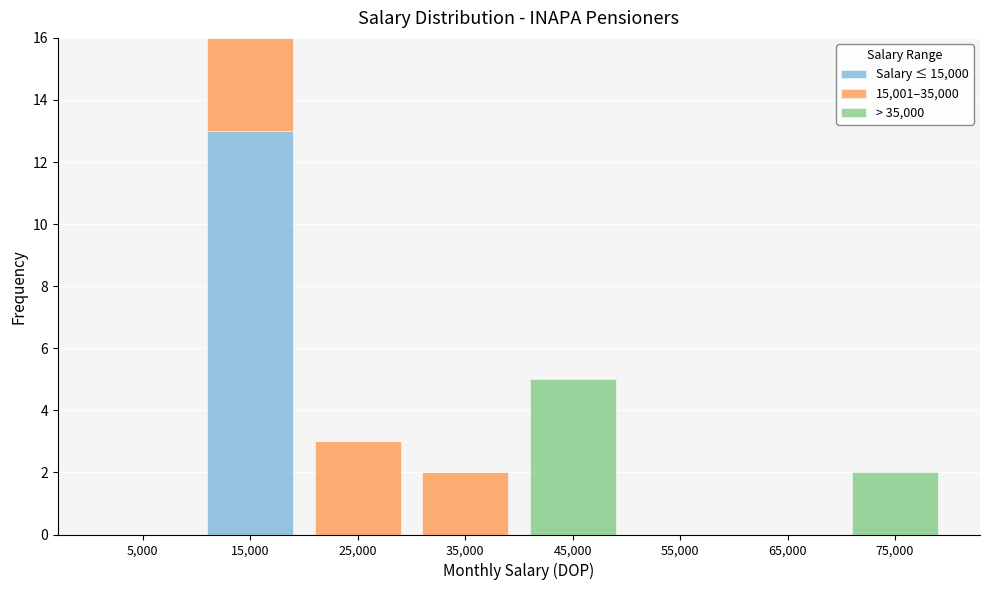

What is the total height of the stacked bar covering 20000 to 30000 on the x-axis? The values are not printed on the chart, so give them approximately, as read against the axis.

3